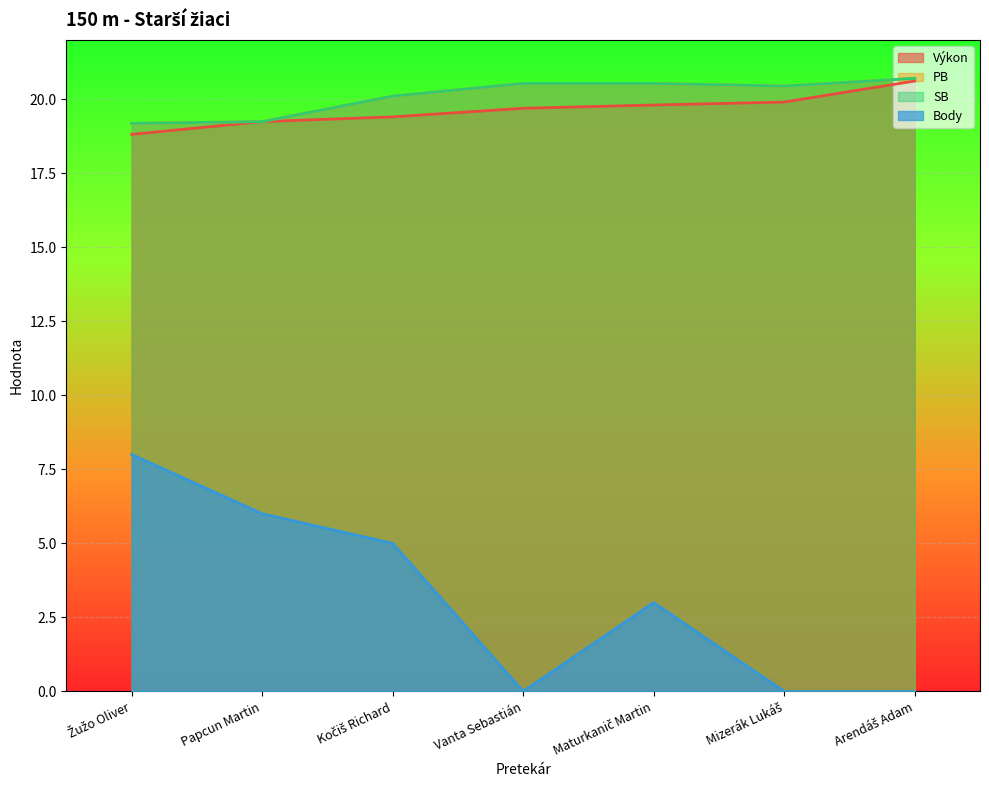

What is the lowest value of the PB series?

19.2